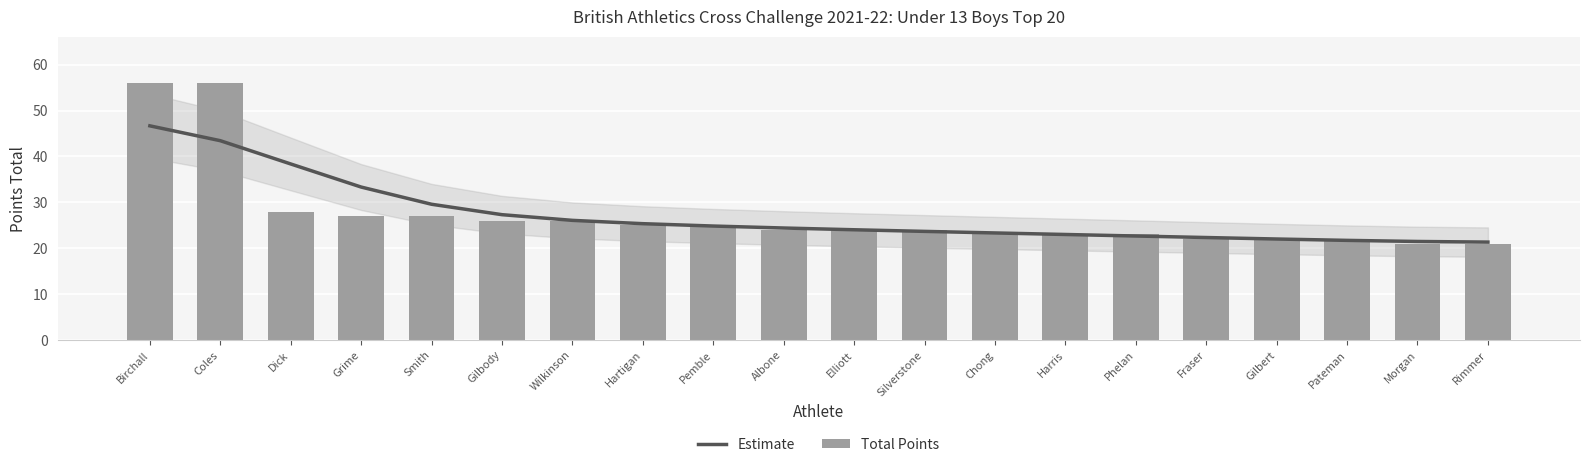

True or false: Estimate has a value of 13.4 at Chong.

False